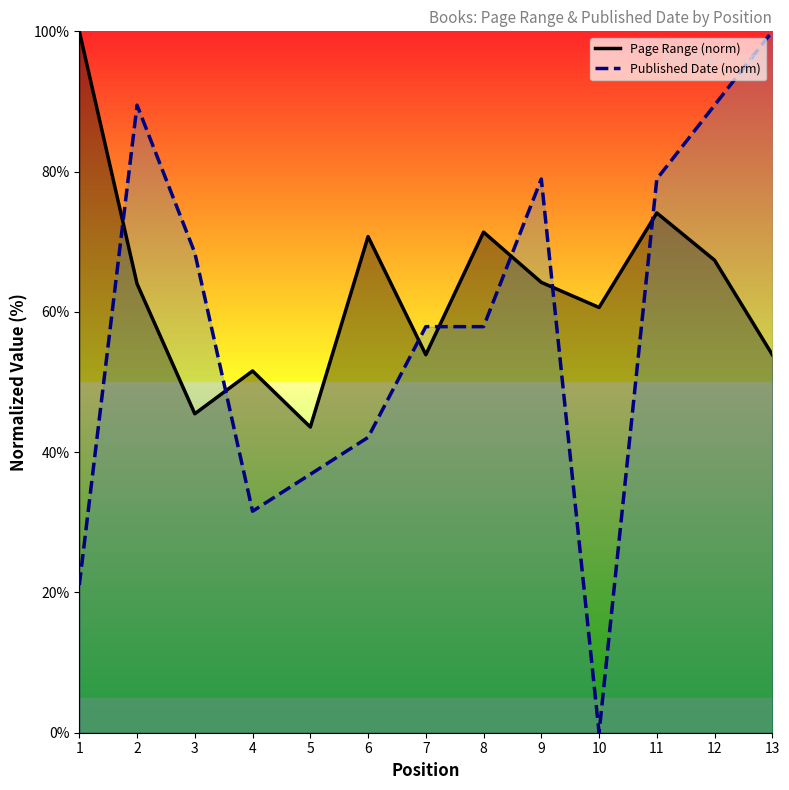

Where is the first local minimum for Published Date (norm)?

4